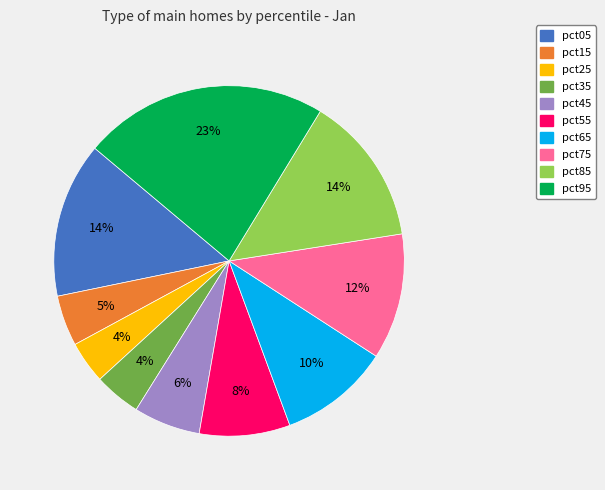

Which slice is the largest?

pct95